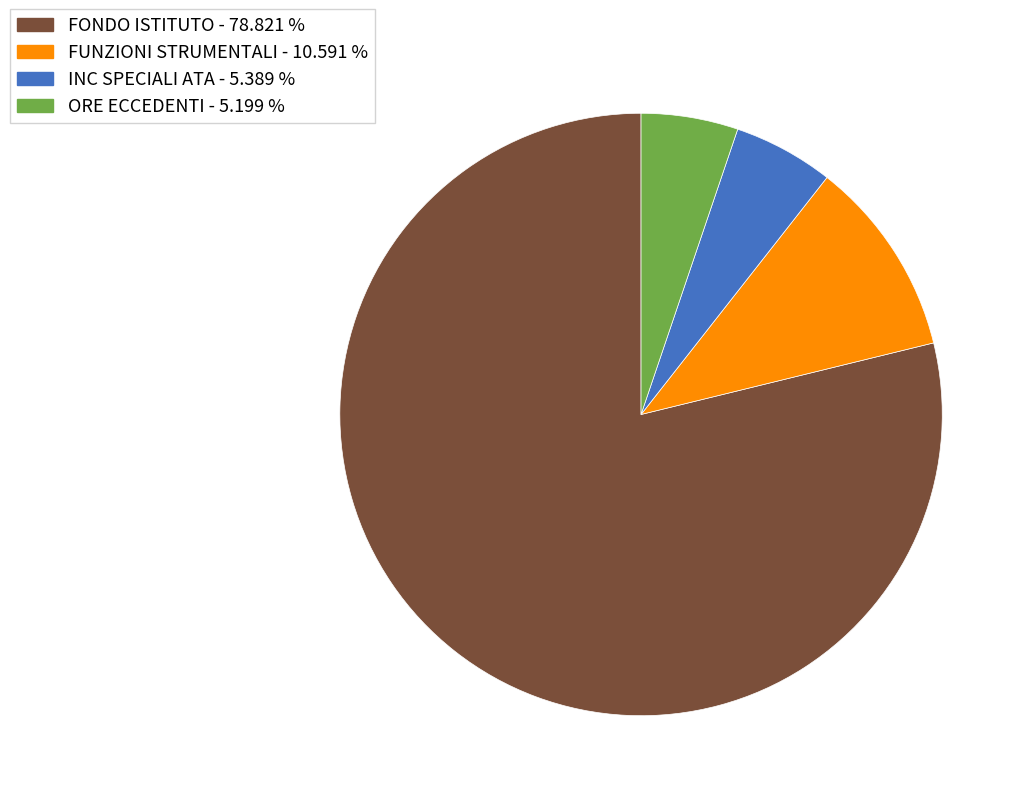

Which category has the biggest portion of the pie?

FONDO ISTITUTO